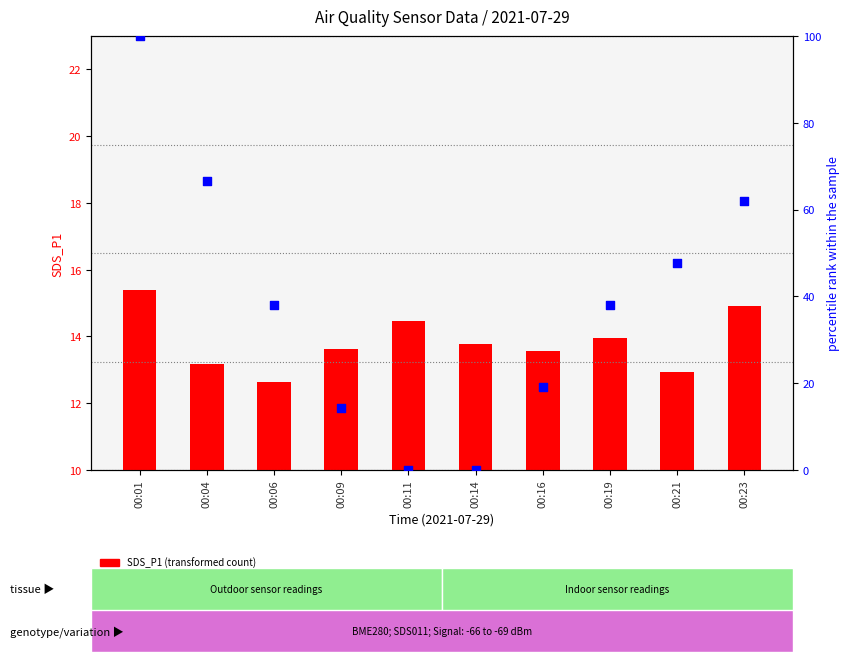

Which series reaches the maximum Y coordinate?

BME280_temperature (percentile rank)